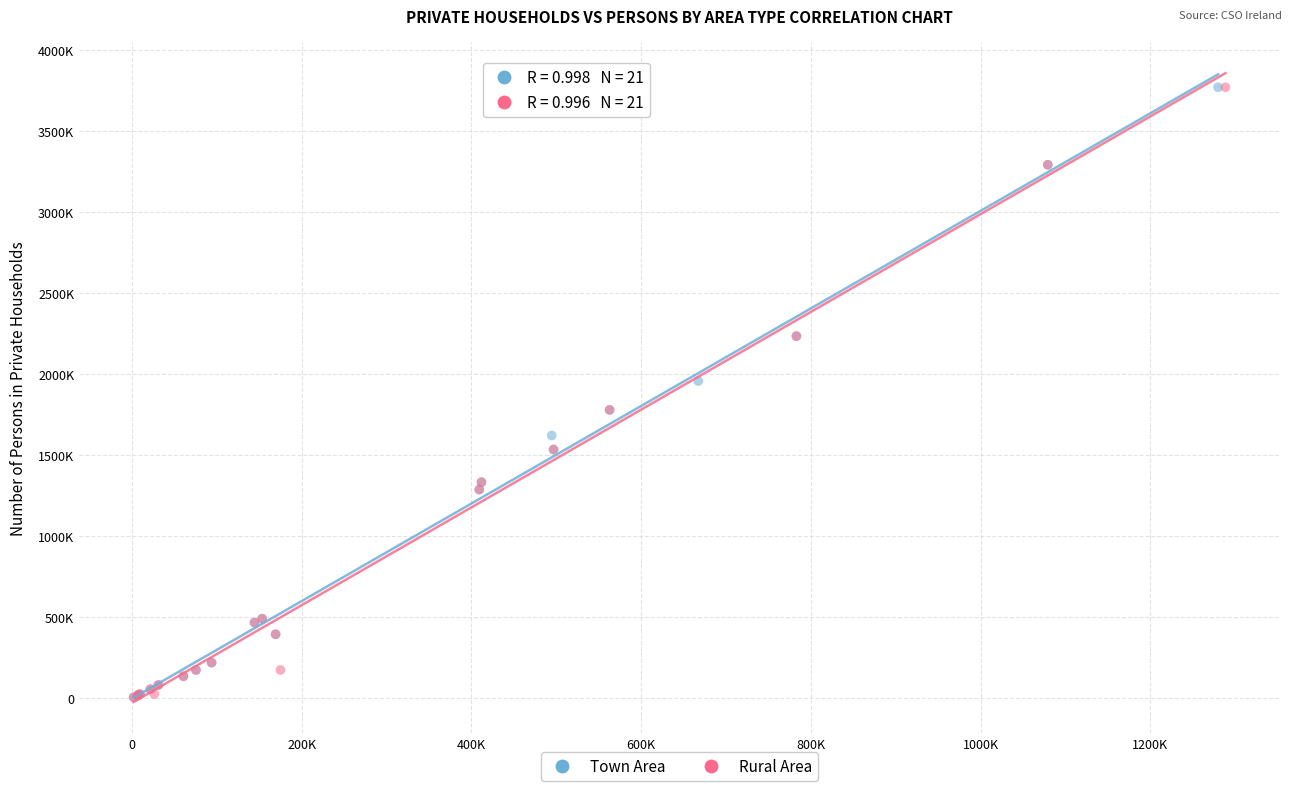

What are all the series names shown in the legend?

Town Area, Rural Area